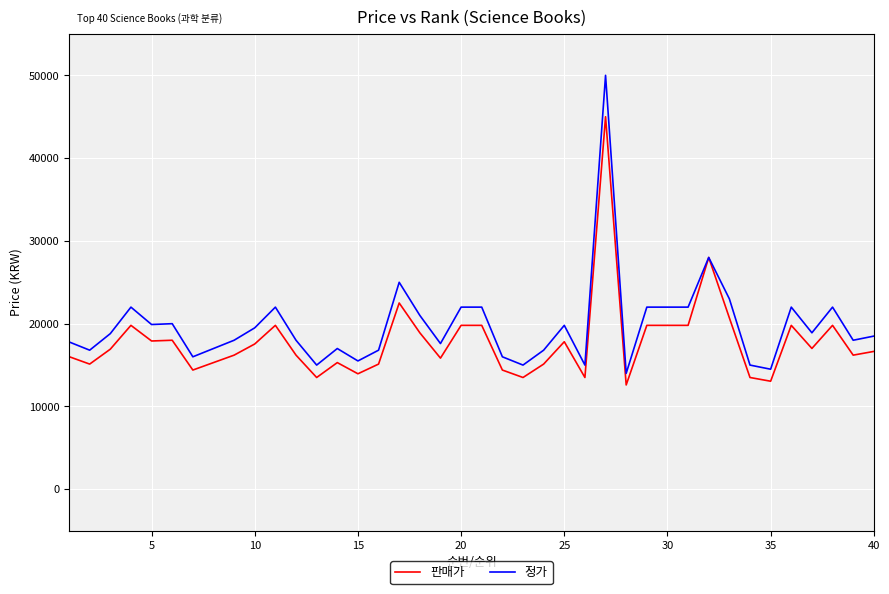

Rank the series by their maximum value, from lowest to highest.

판매가, 정가